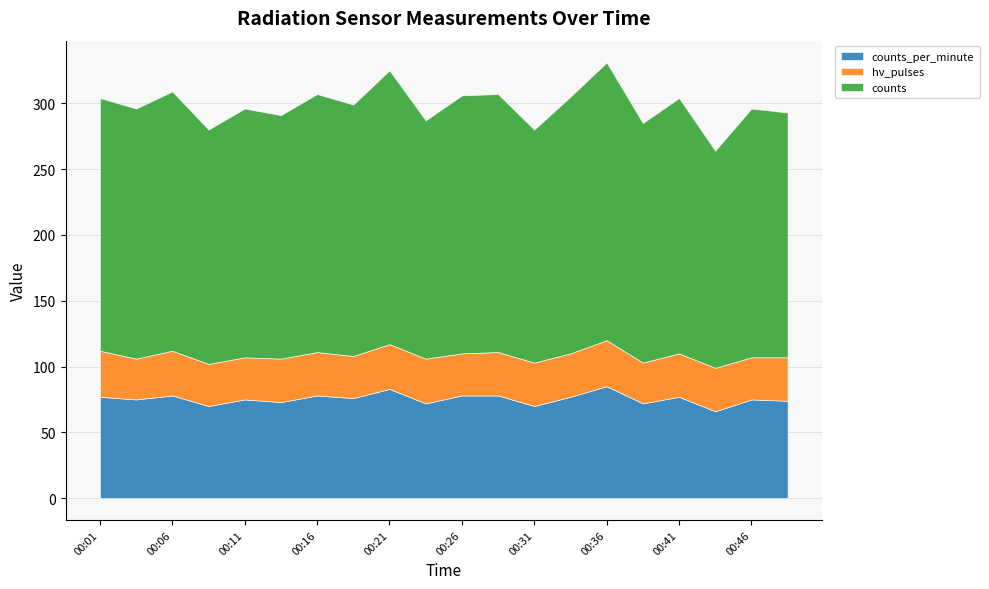

What is the value of the counts_per_minute point at the 1st from the left?

77